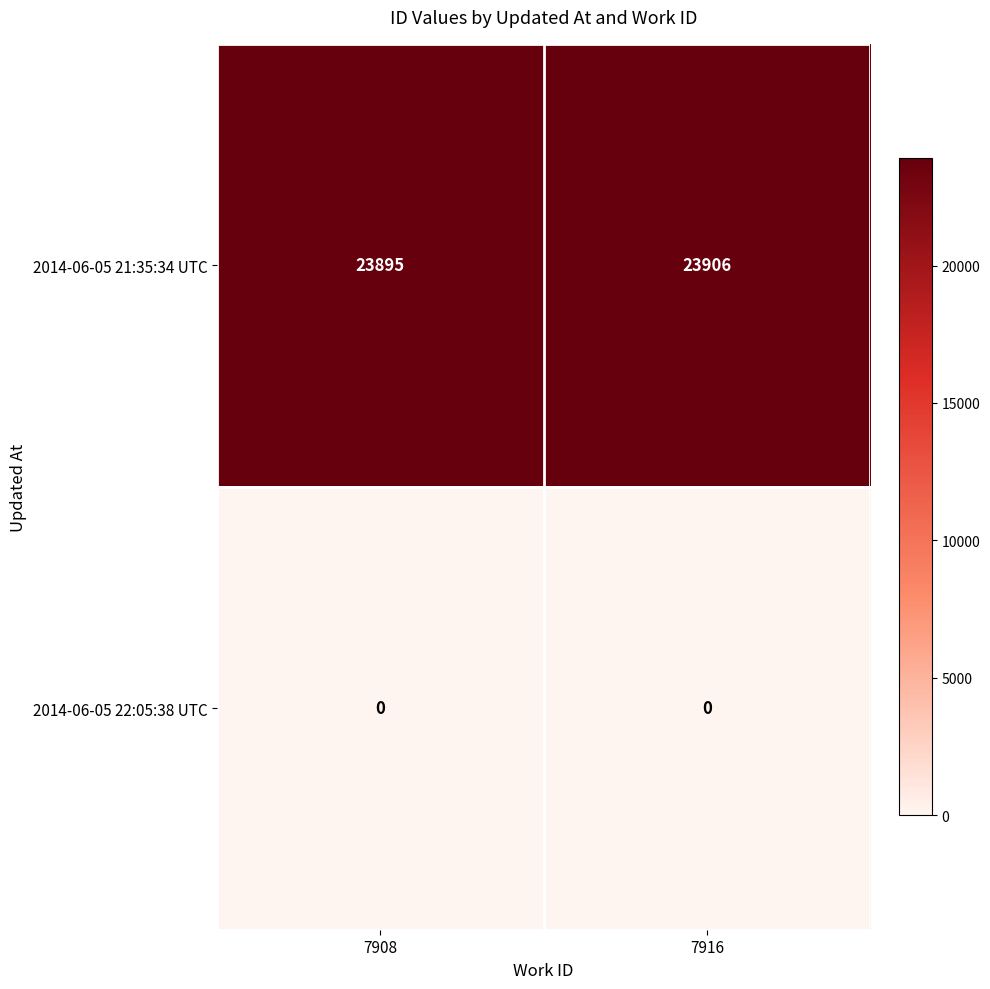

At which label is 2014-06-05 21:35:34 UTC closest to 23900?

7908